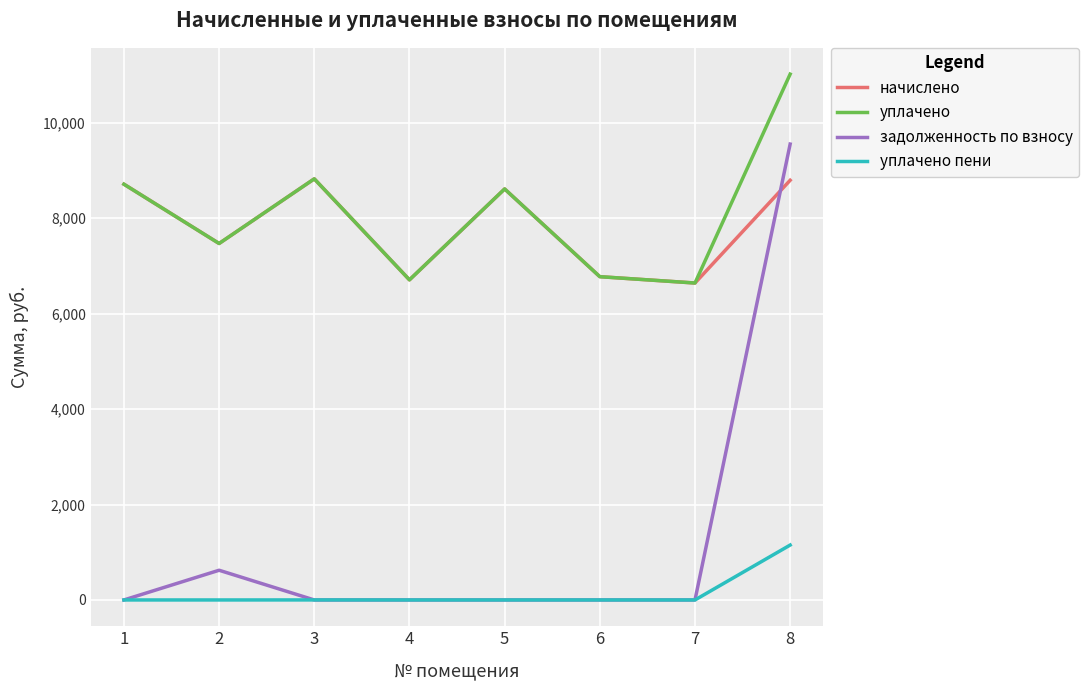

The value of начислено at 5 is 3212.8. True or false?

False